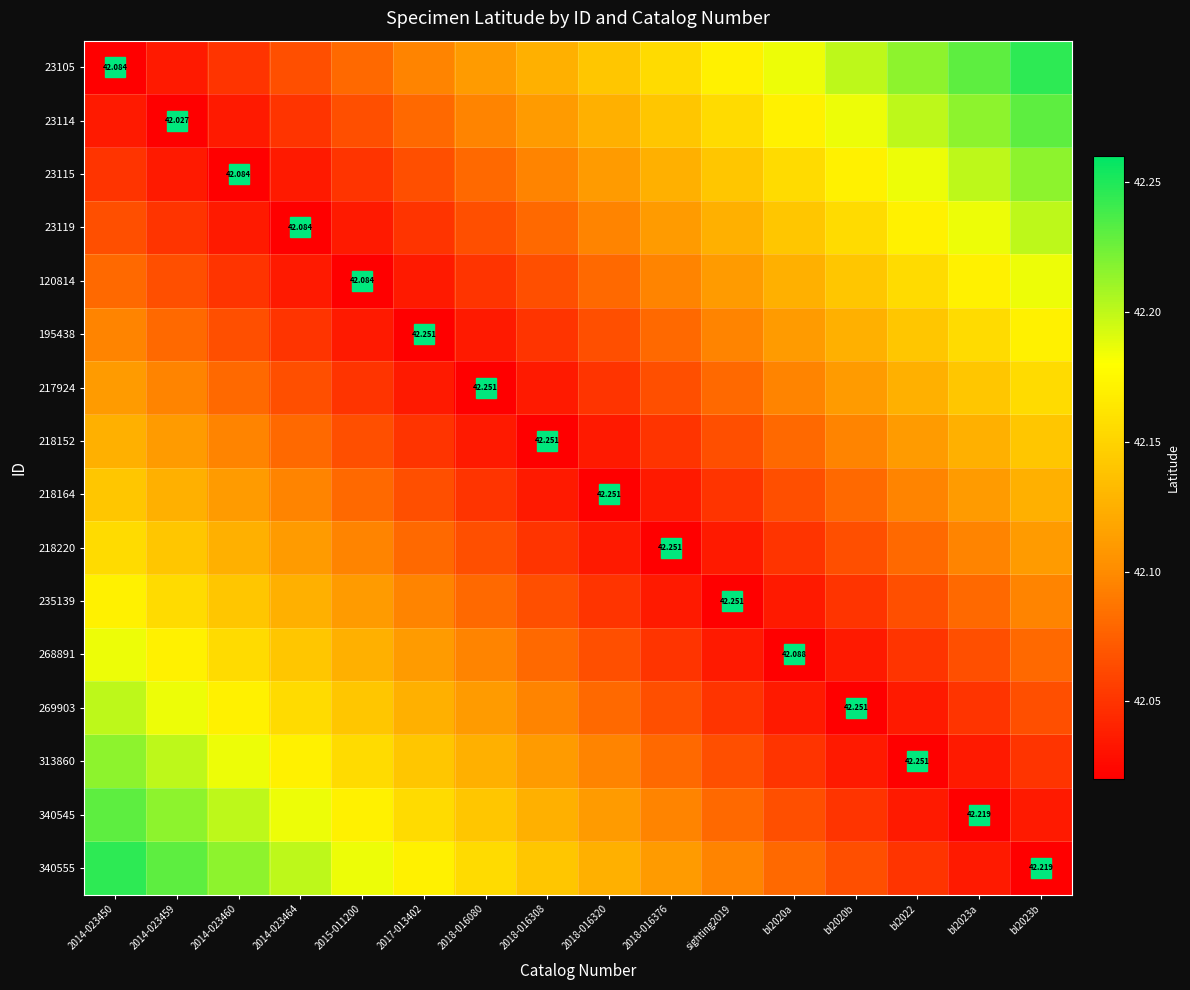

The value of 217924 at 2018-016308 is 0.0. True or false?

False